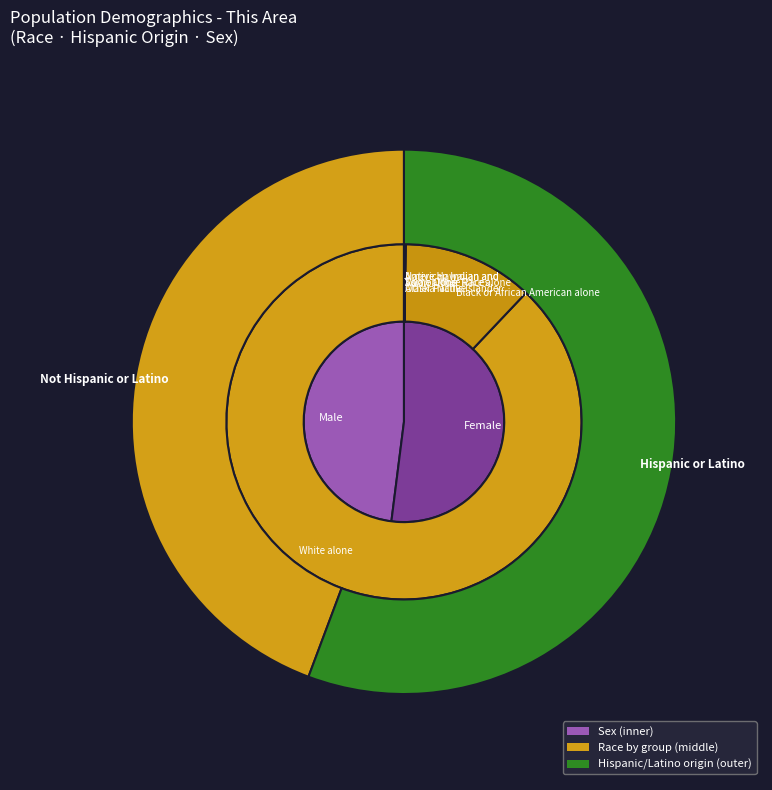

How much of the chart is everything except White alone?

12.1%